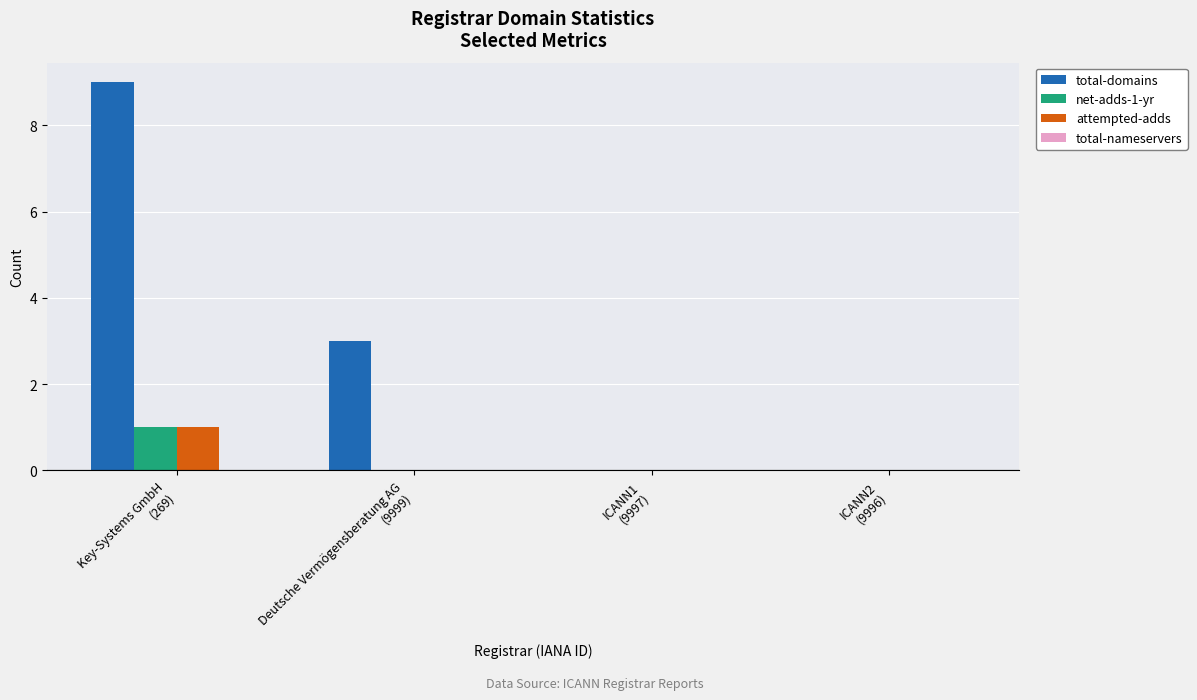

True or false: total-domains has a value of 0 at ICANN2
(9996).

True